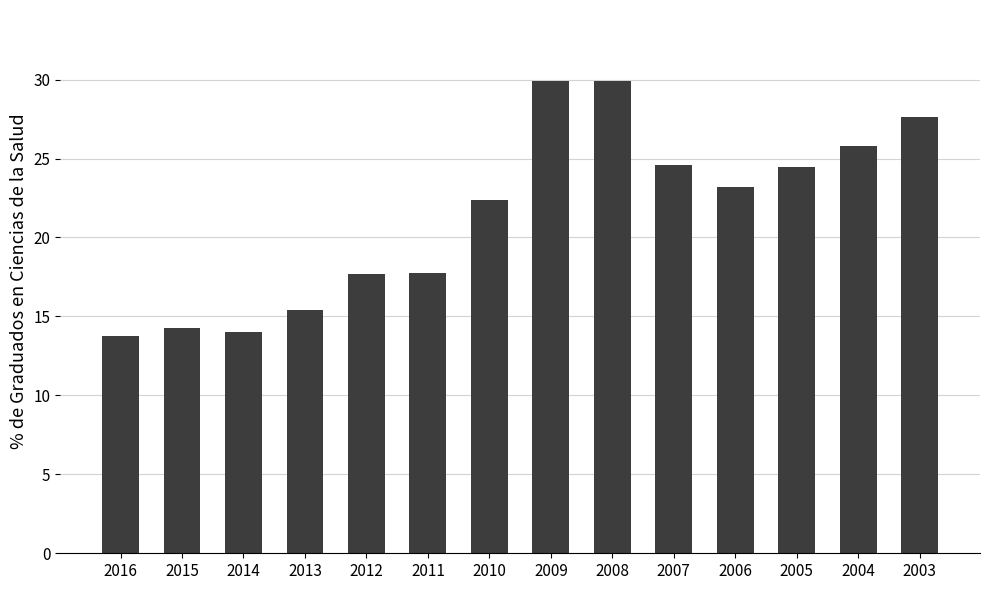

What is the value of the 4th bar from the left?

15.4